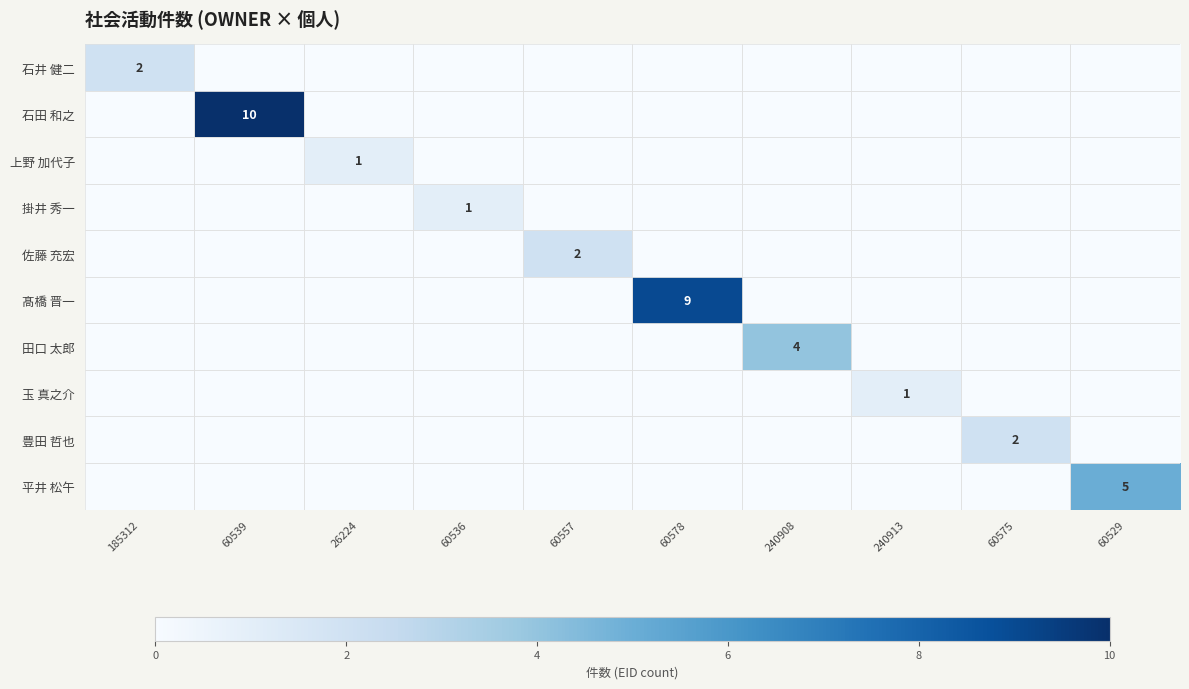

The 掛井 秀一 series shows 2 at 60536. True or false?

False